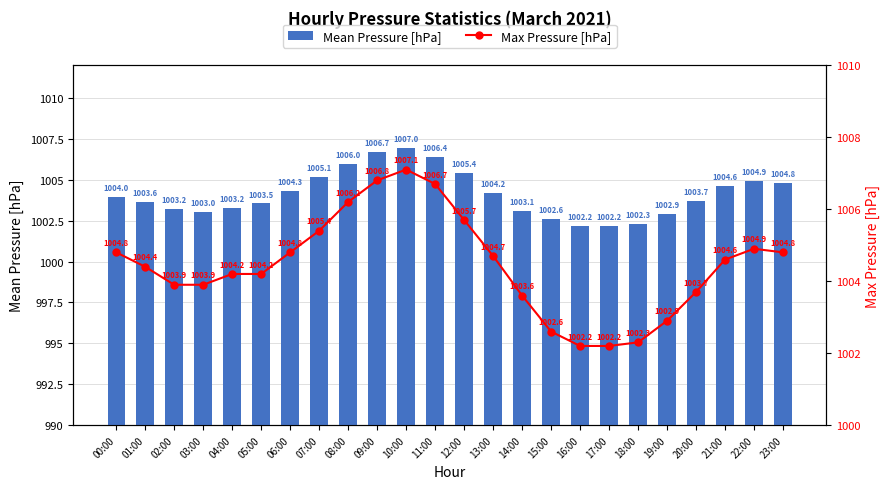

What is the lowest value of the Max Pressure [hPa] series?

1002.2